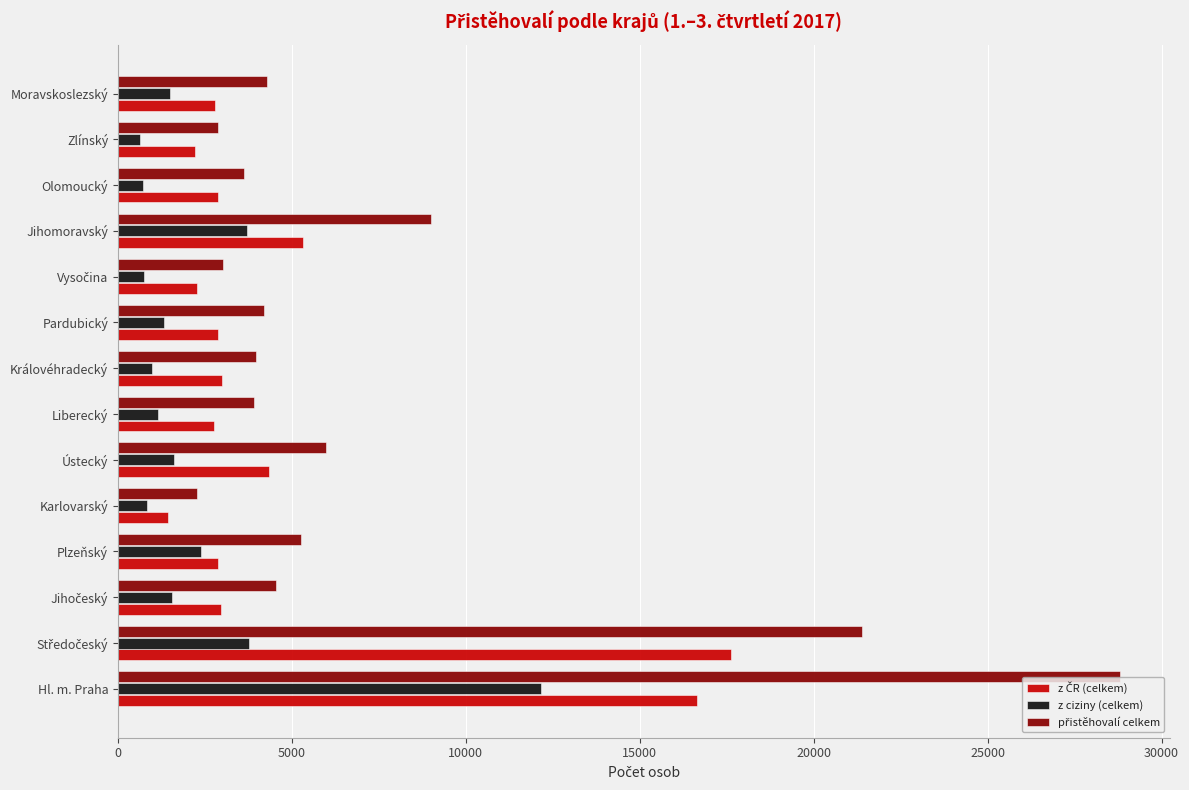

What is the sum of the z ciziny (celkem) values at Karlovarský and Plzeňský?

3206